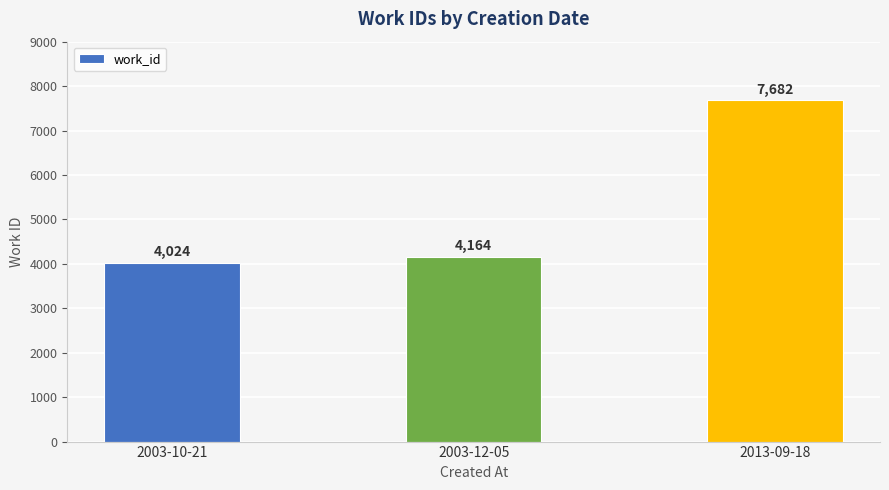

Does the chart contain stacked bars?

No